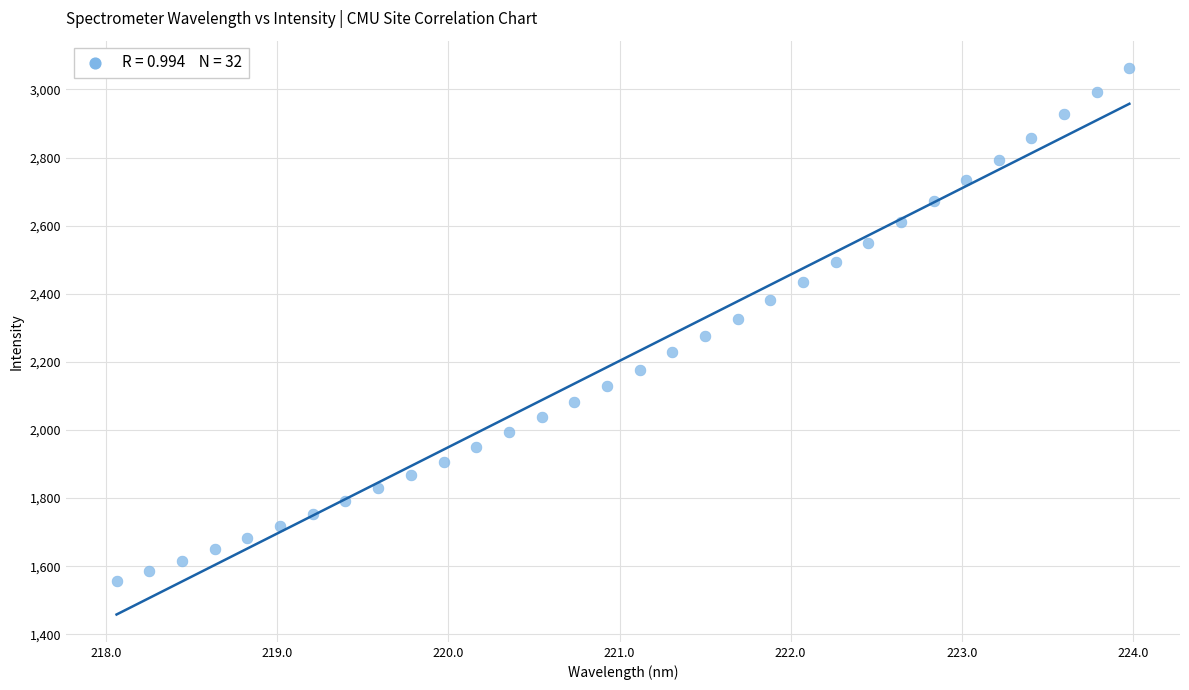

What is the range of X values (max minus min)?

5.9